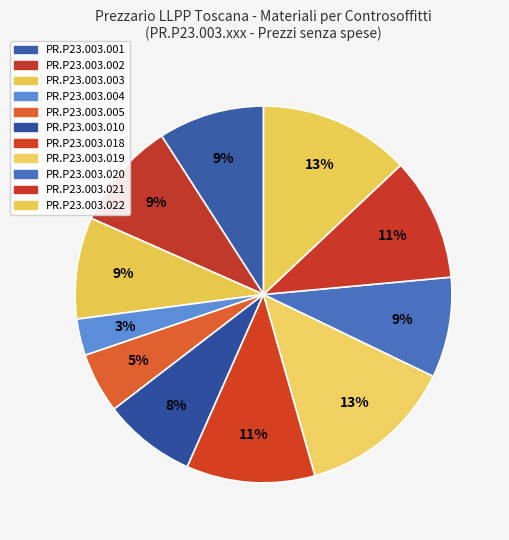

What is the change in value from PR.P23.003.003 to PR.P23.003.020?

-0.2